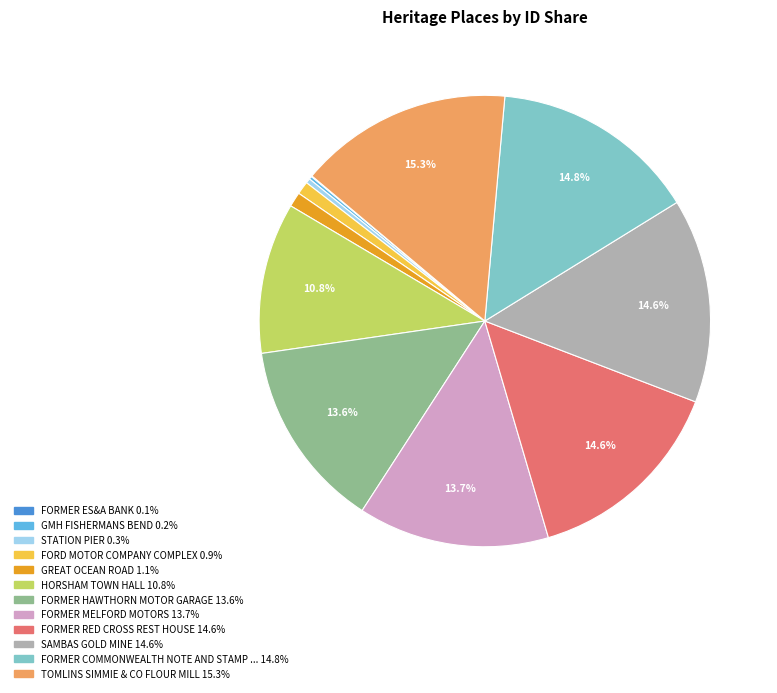

Is there a majority slice in this chart?

No